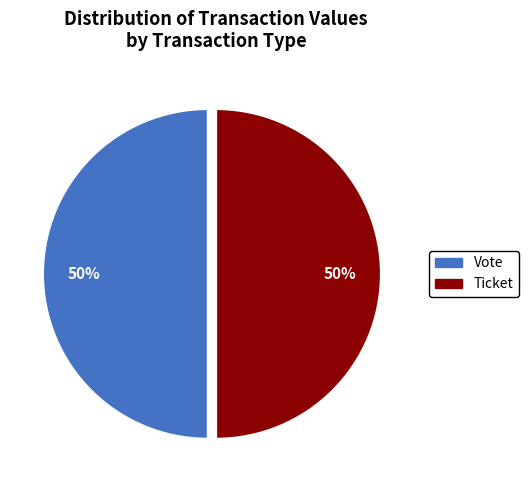

To the nearest percent, what is the average slice percentage?

50%